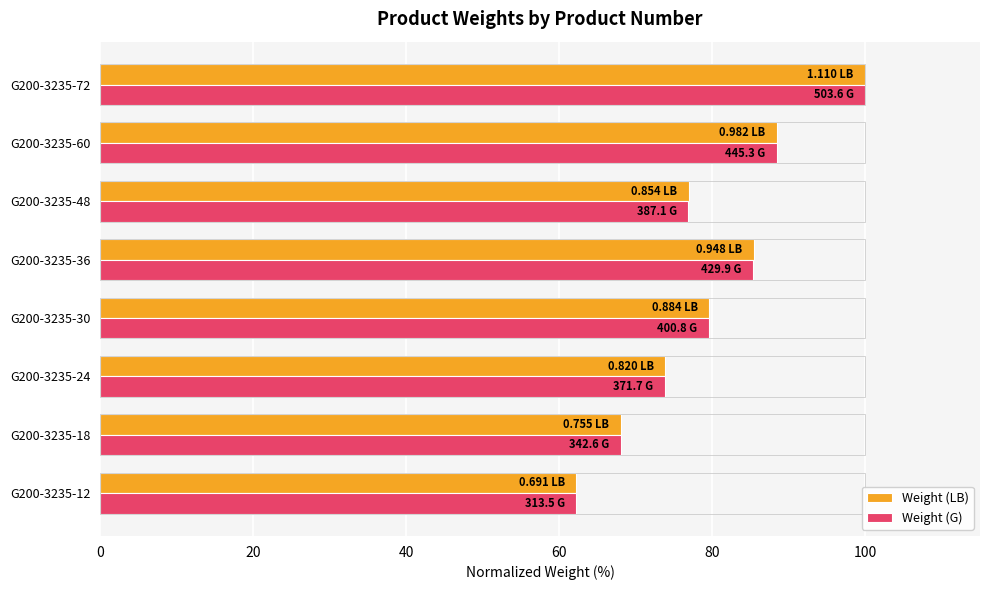

What is the minimum value for Weight (G)?

62.3